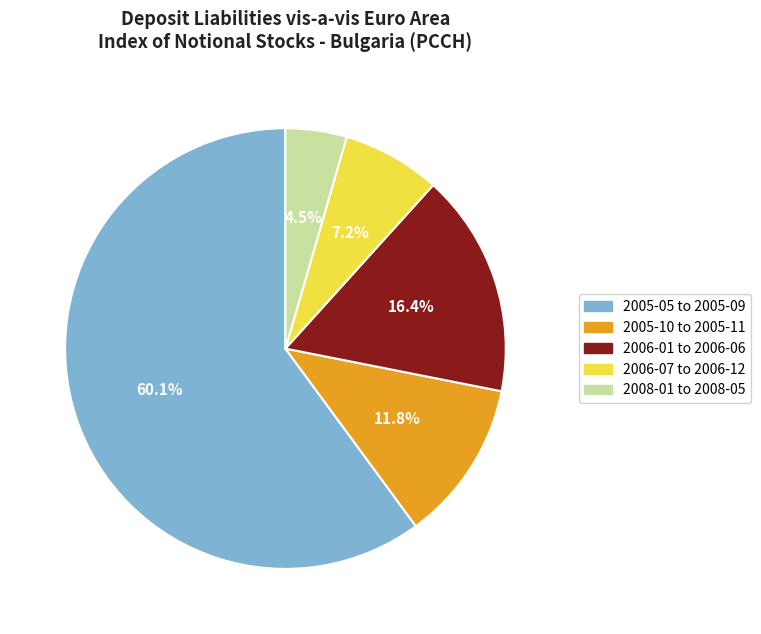

Between 2008-01 to 2008-05 and 2006-01 to 2006-06, which is larger?

2006-01 to 2006-06